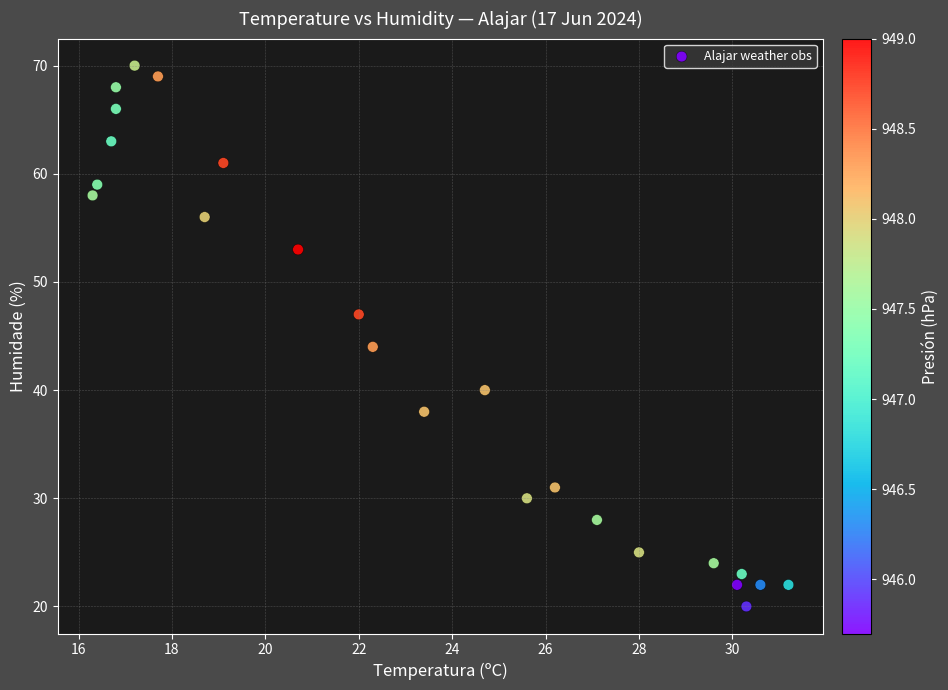

What is the range of Y values (max minus min)?

50